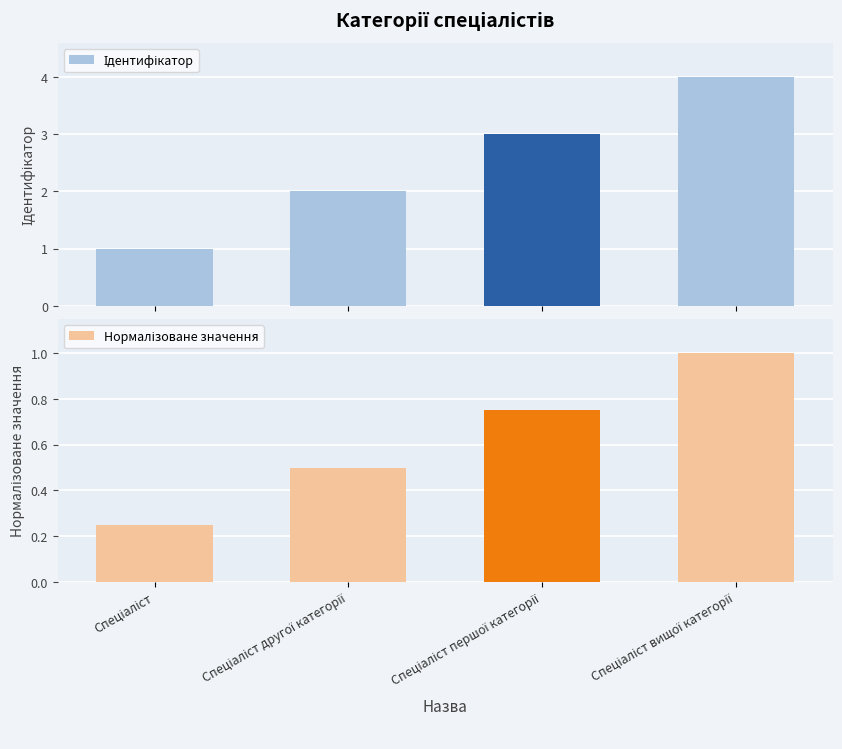

True or false: Ідентифікатор has a value of 5.3 at Спеціаліст першої категорії.

False